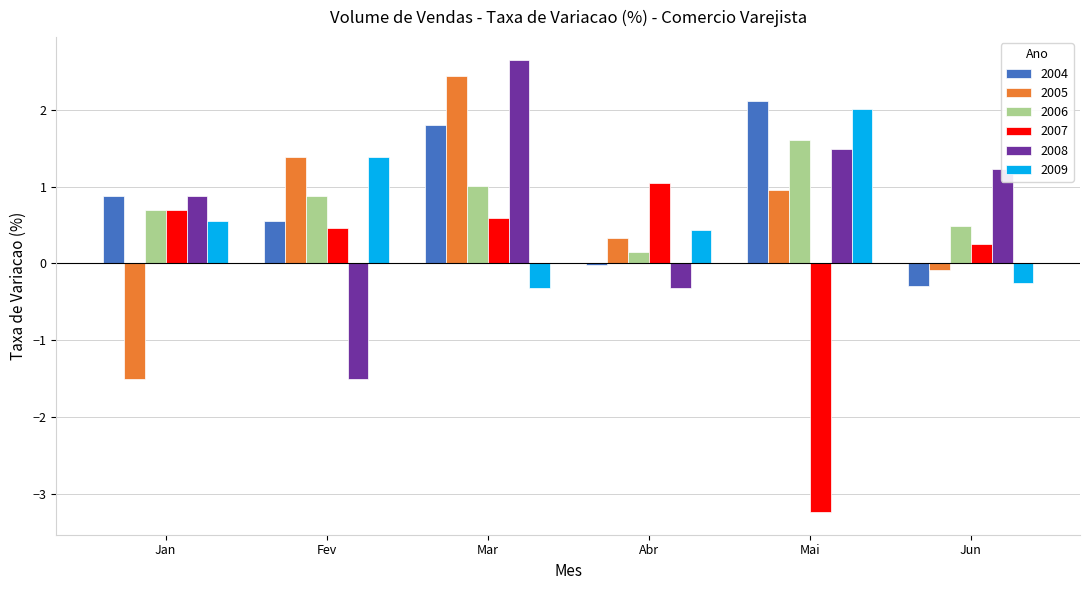

Between Fev and Mai, which series saw the biggest shift?

2007